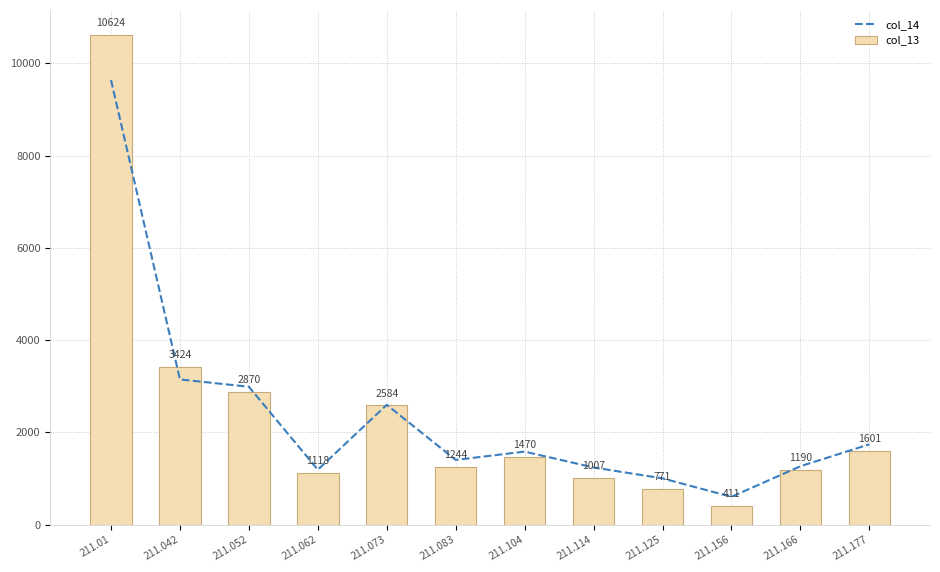

What is the approximate value of col_14 at 211.062?

1192.6